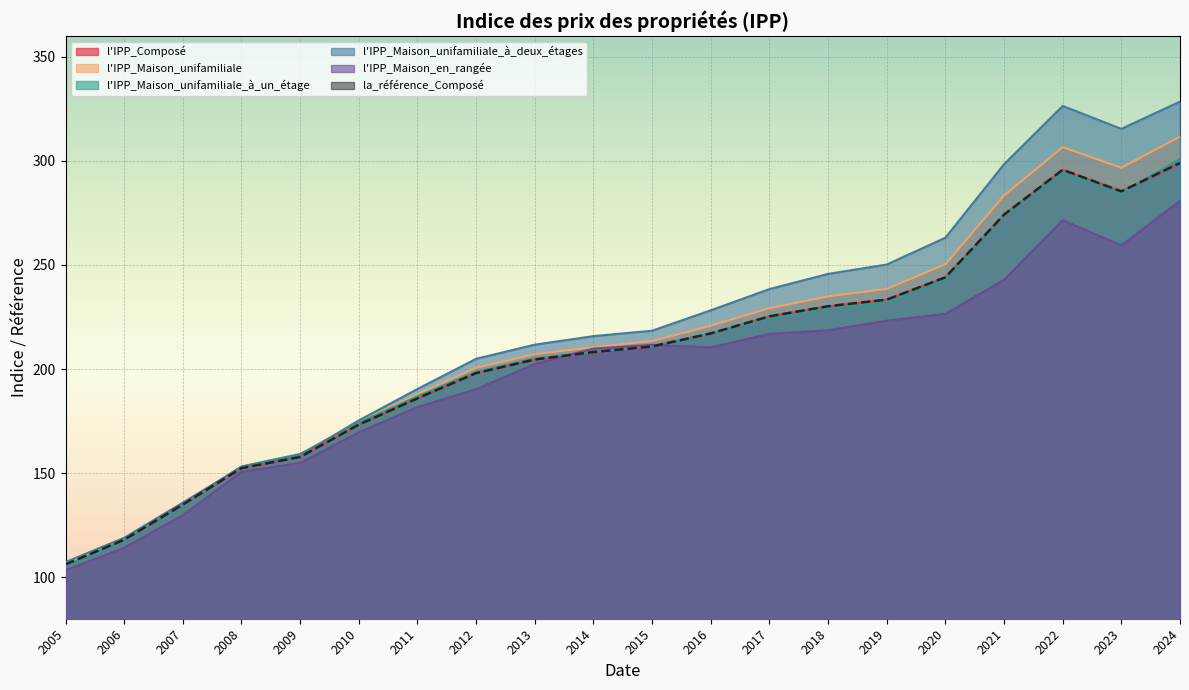

What is the difference between the maximum and minimum values in the l'IPP_Maison_unifamiliale_à_deux_étages series?

221.3